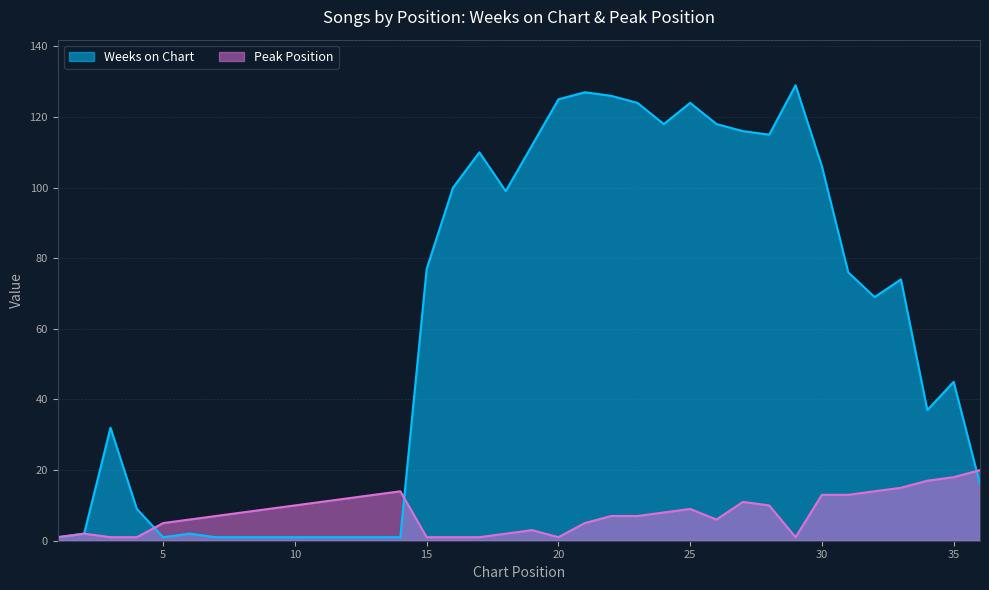

Reading left to right, what are all the values shown in this chart?

Weeks on Chart: 1	2	32	9	1	2	1	1	1	1	1	1	1	1	77	100	110	99	112	125	127	126	124	118	124	118	116	115	129	106	76	69	74	37	45	16
Peak Position: 1	2	1	1	5	6	7	8	9	10	11	12	13	14	1	1	1	2	3	1	5	7	7	8	9	6	11	10	1	13	13	14	15	17	18	20